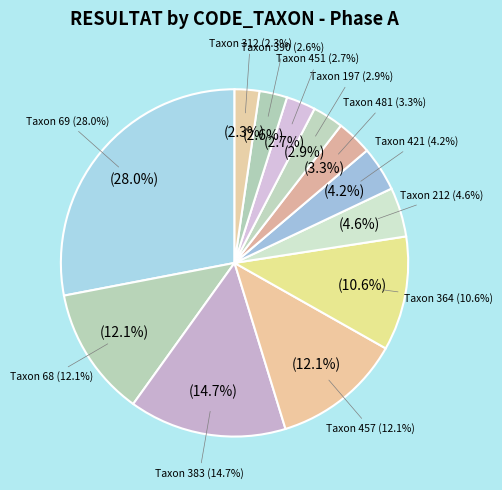

Is the sum of 364 and 69 greater than half?

No